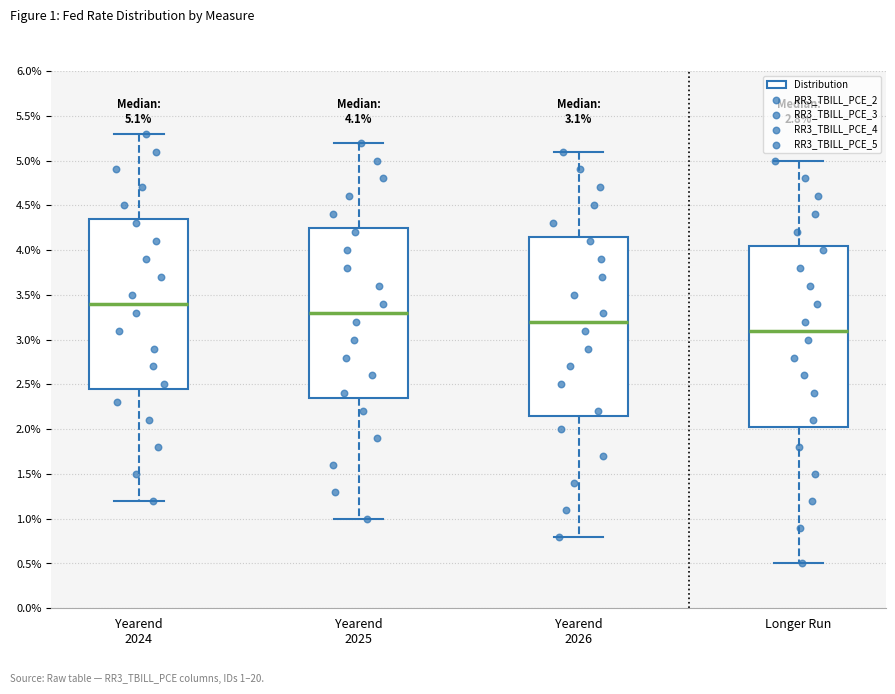

Which box has the highest median line?

Yearend 2024